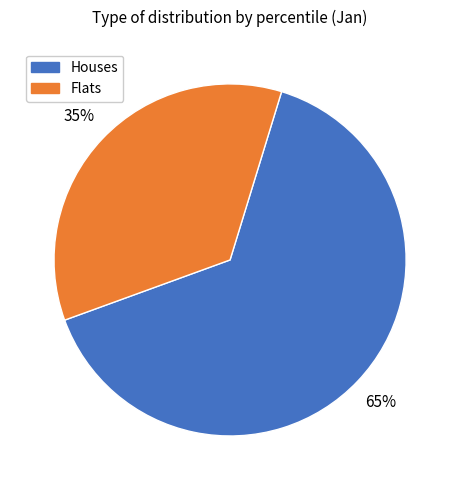

How many segments does this pie chart have?

2